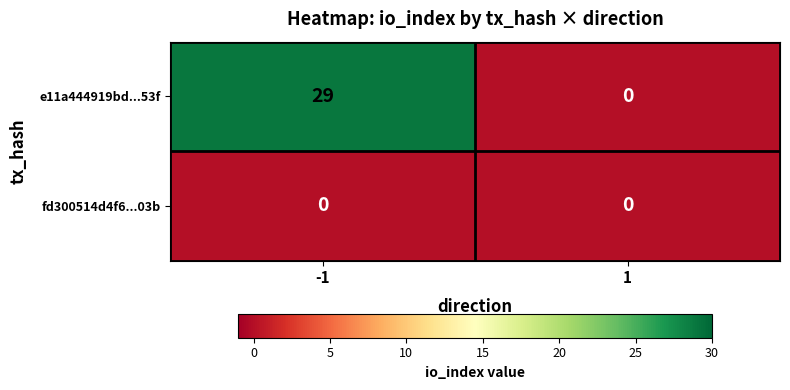

At how many categories does at least one series exceed 12?

1